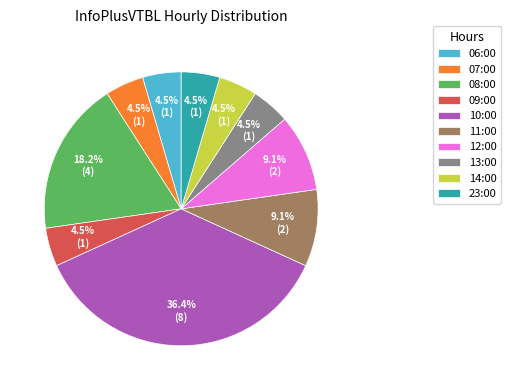

How many slices are in this pie chart?

10